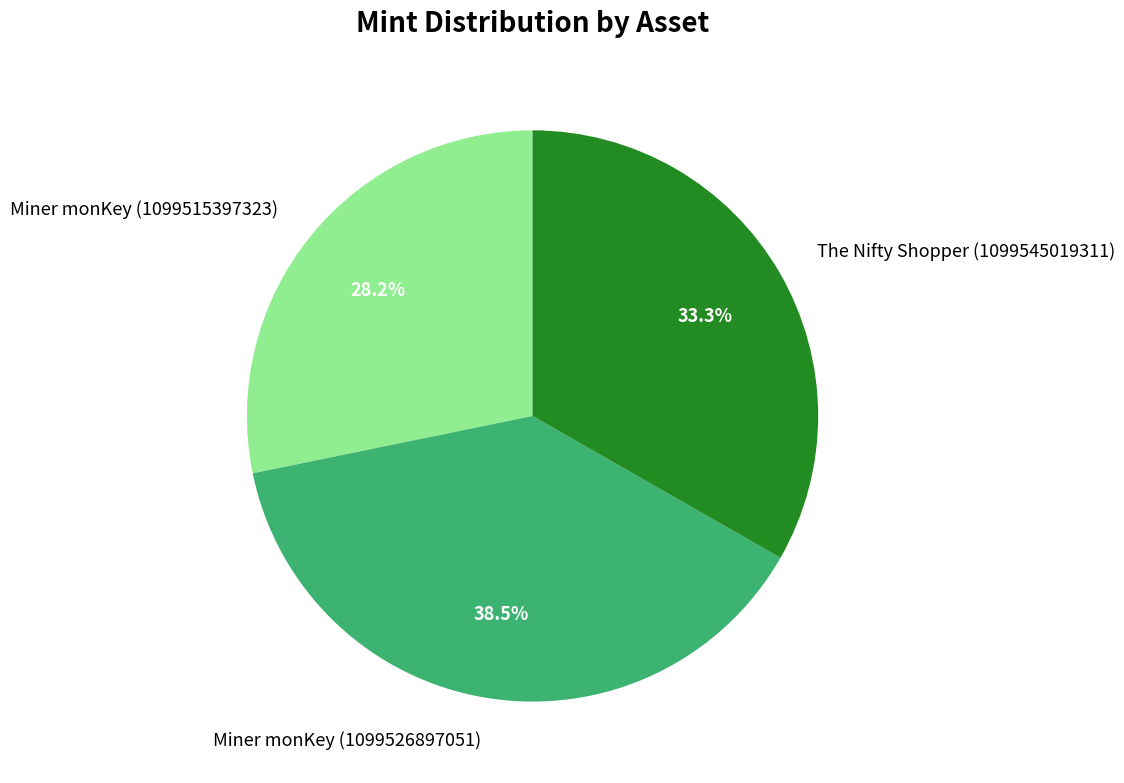

To the nearest percent, what percentage of the pie is Miner monKey (1099515397323)?

28%